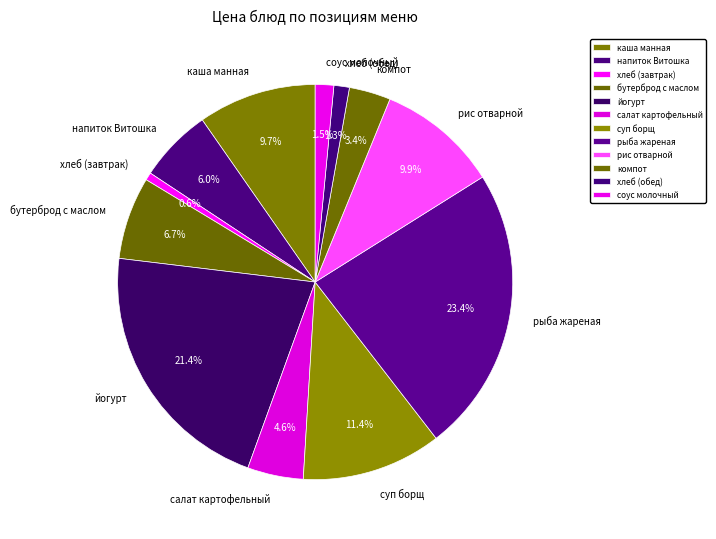

Which has a higher value, напиток Витошка or суп борщ?

суп борщ